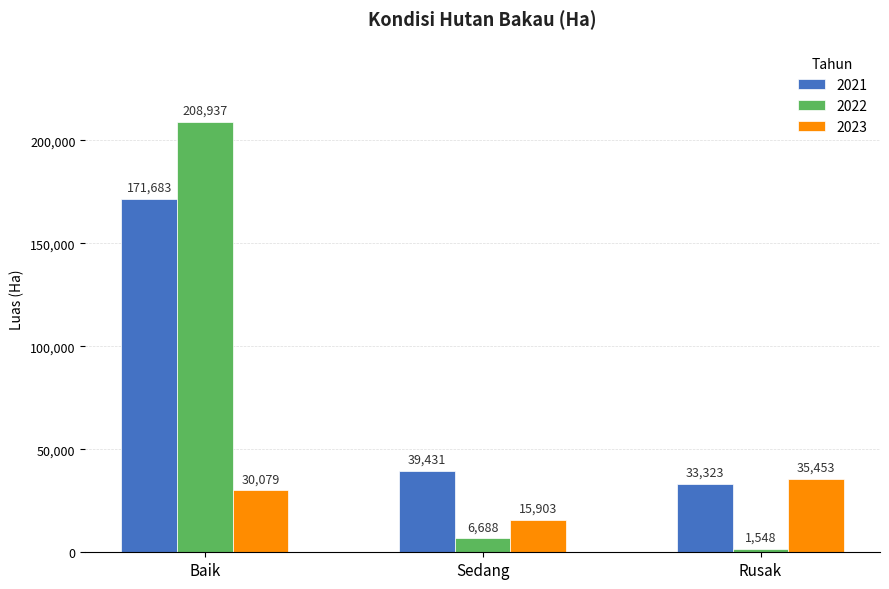

What is the smallest value displayed?

1548.0